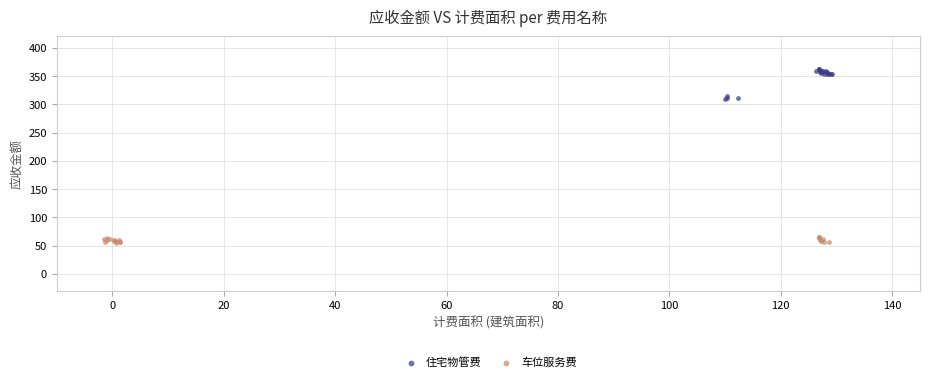

Which series has the widest spread of Y values?

住宅物管费